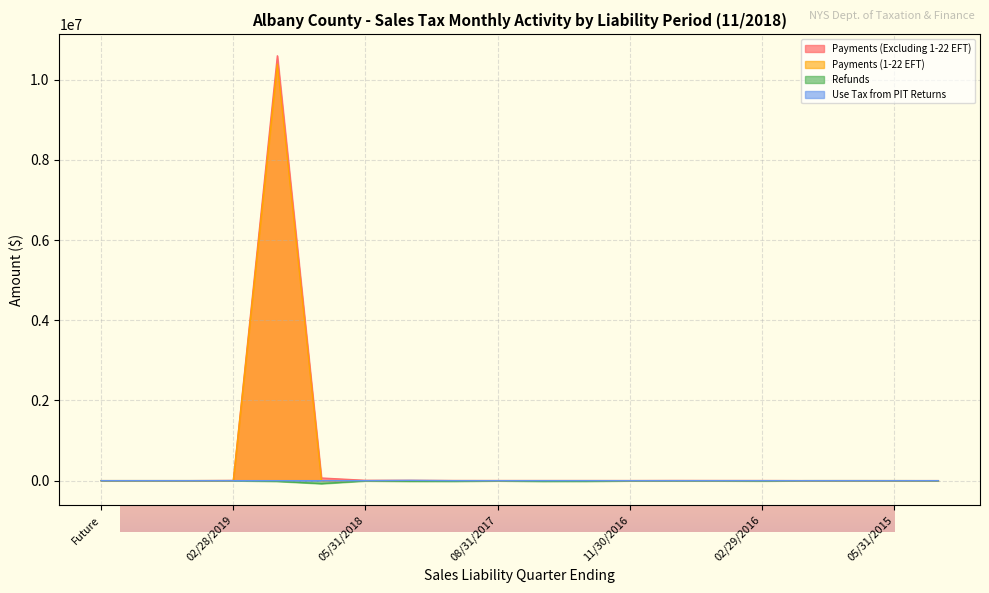

What are all the series names shown in the legend?

Payments (Excluding 1-22 EFT), Payments (1-22 EFT), Refunds, Use Tax from PIT Returns